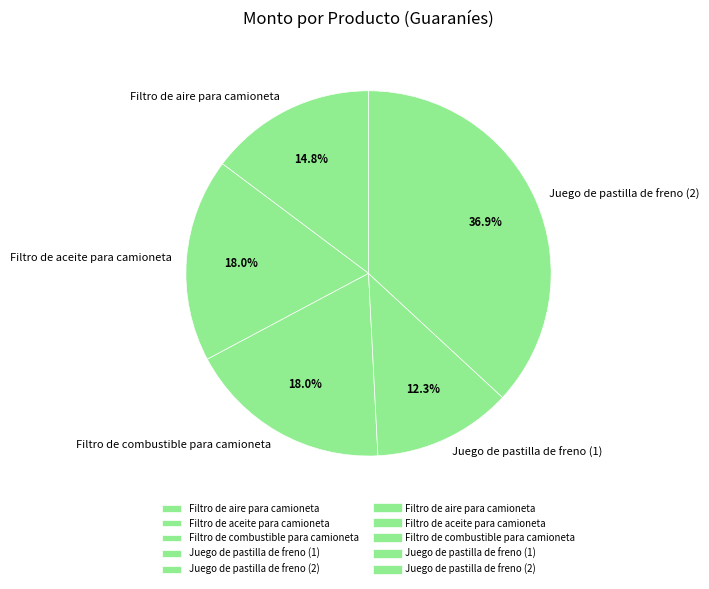

What is the smallest slice in the pie chart?

Juego de pastilla de freno (1)